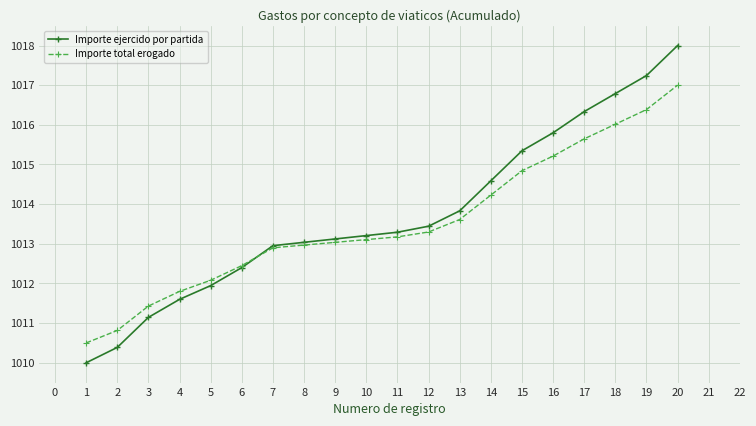

Reading left to right, list all the values displayed in this chart.

Importe ejercido por partida: 1010.0	1010.4	1011.1	1011.6	1011.9	1012.4	1013.0	1013.0	1013.1	1013.2	1013.3	1013.4	1013.8	1014.6	1015.3	1015.8	1016.3	1016.8	1017.2	1018.0
Importe total erogado: 1010.5	1010.8	1011.4	1011.8	1012.1	1012.5	1012.9	1013.0	1013.0	1013.1	1013.2	1013.3	1013.6	1014.2	1014.8	1015.2	1015.6	1016.0	1016.4	1017.0